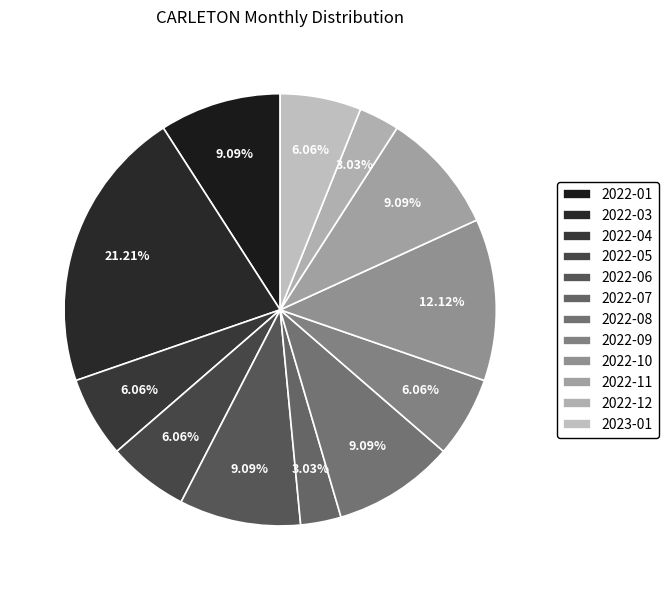

How many segments does this pie chart have?

12